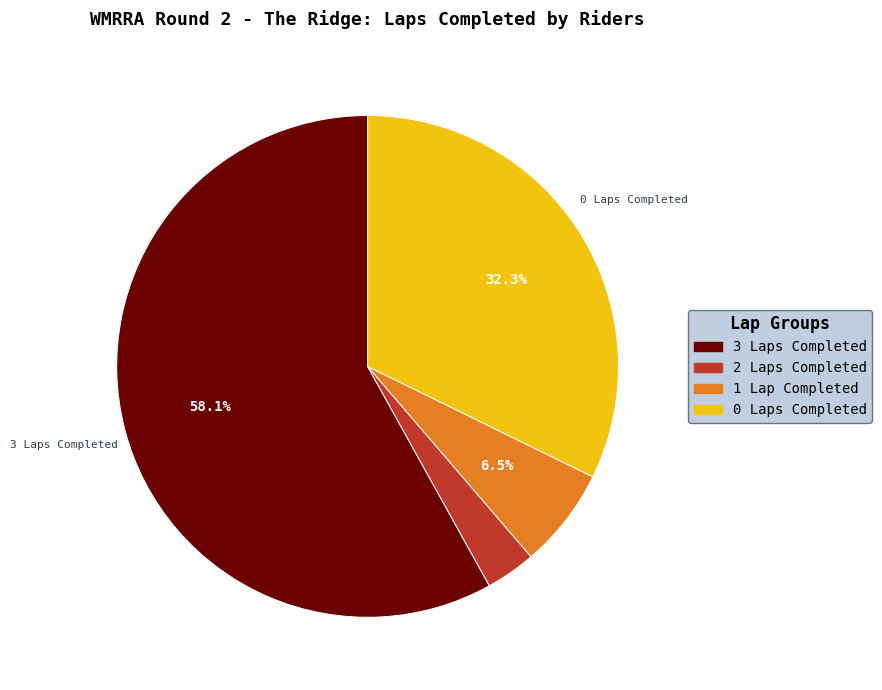

Is there a majority slice in this chart?

Yes